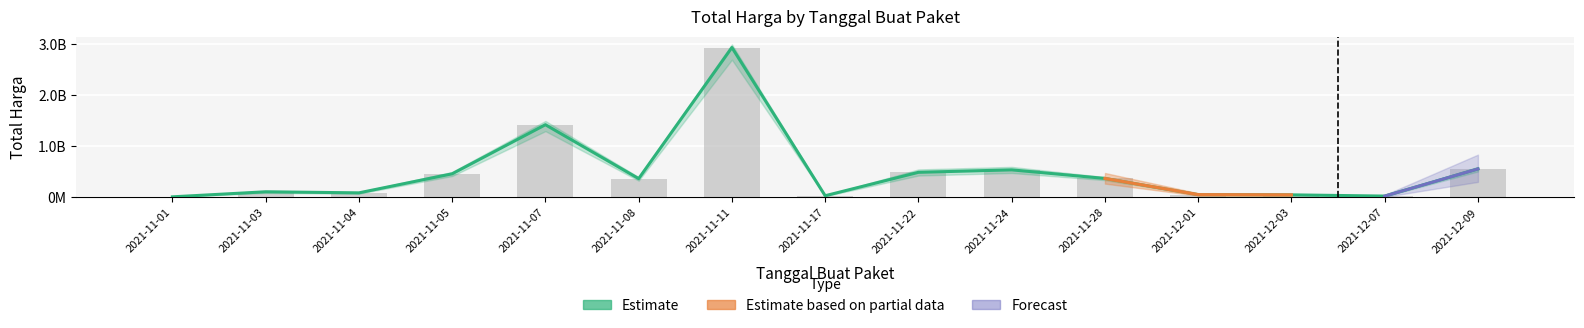

Is it true that the value at 2021-12-07 is 10962038?

False